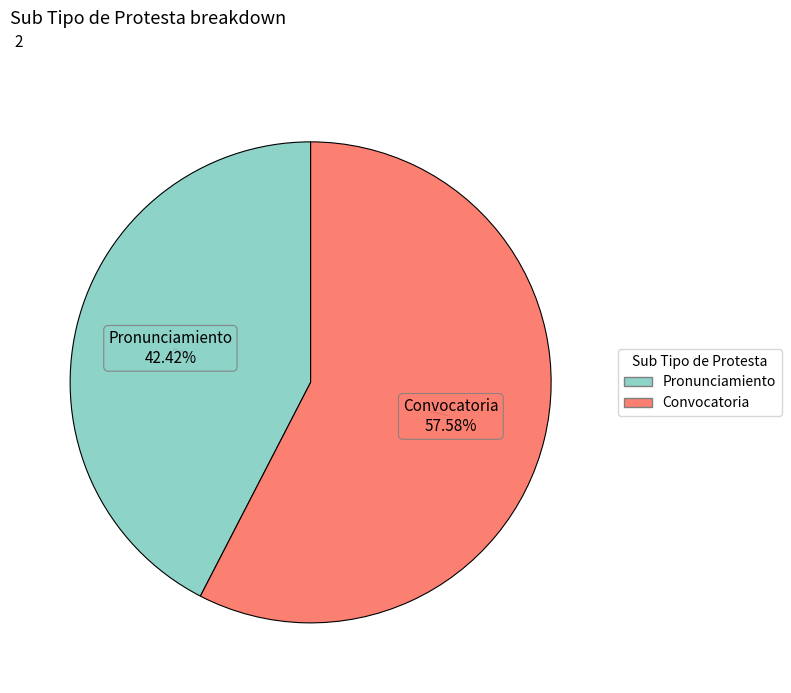

To the nearest percent, what is the difference between the Pronunciamiento and Convocatoria slice percentages?

15%